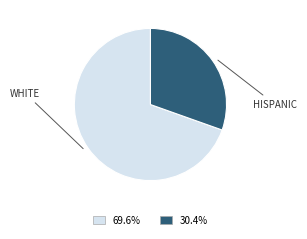

Does any single category account for the majority?

Yes